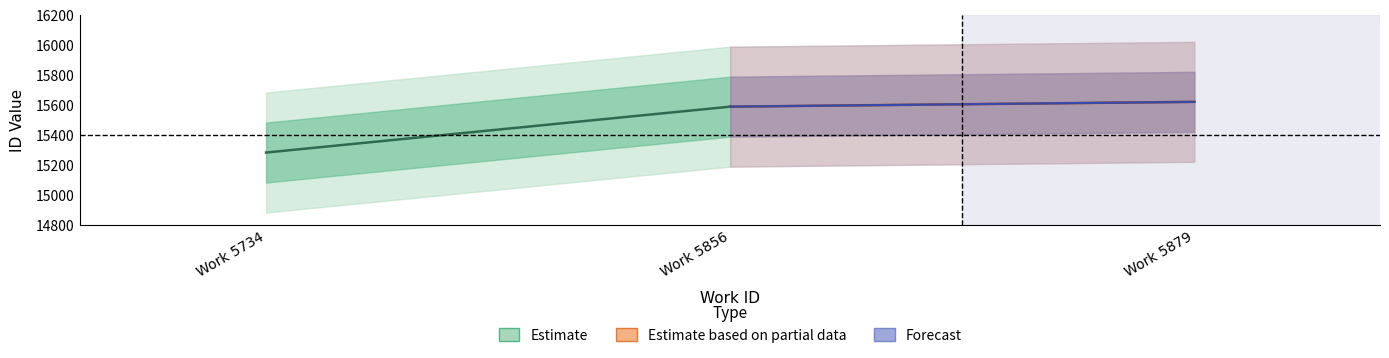

How many data points does each series have?

3